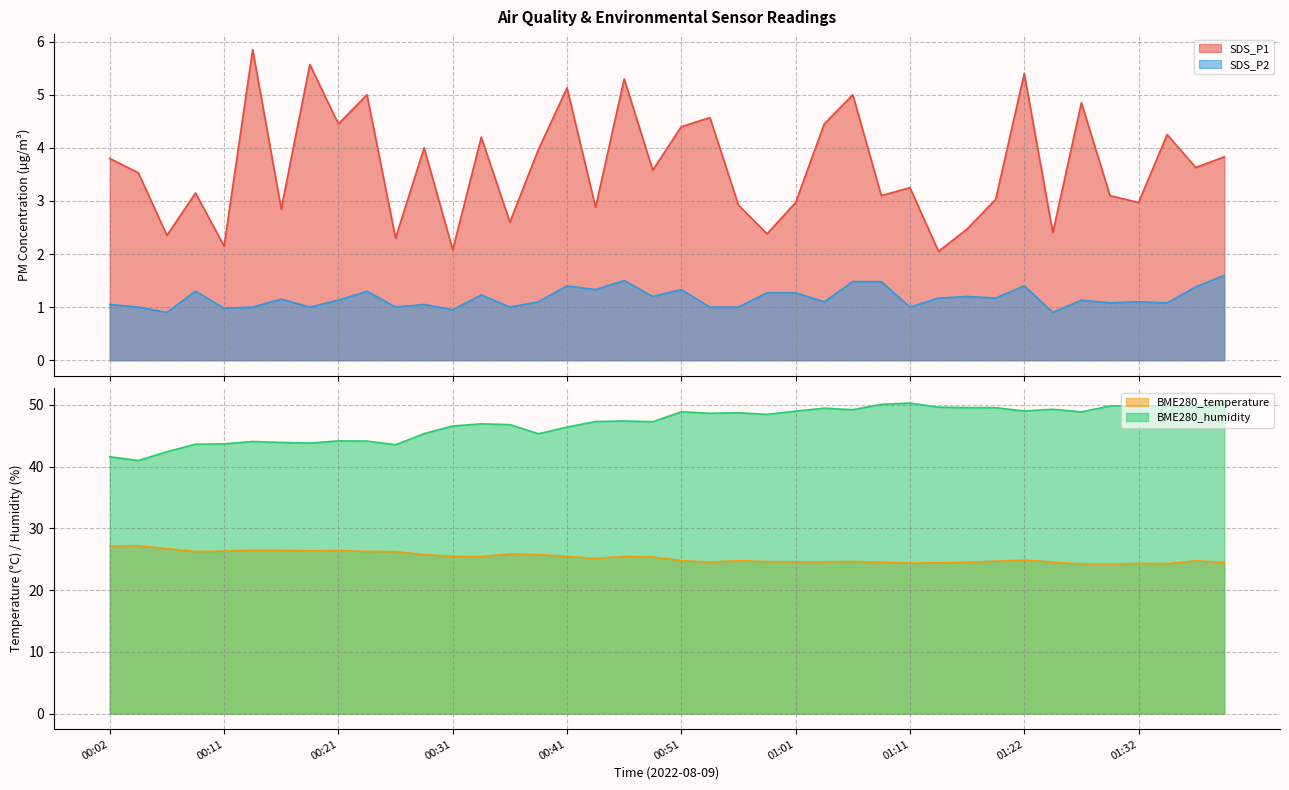

What is the spread (max minus min) of values at 01:28?

47.7